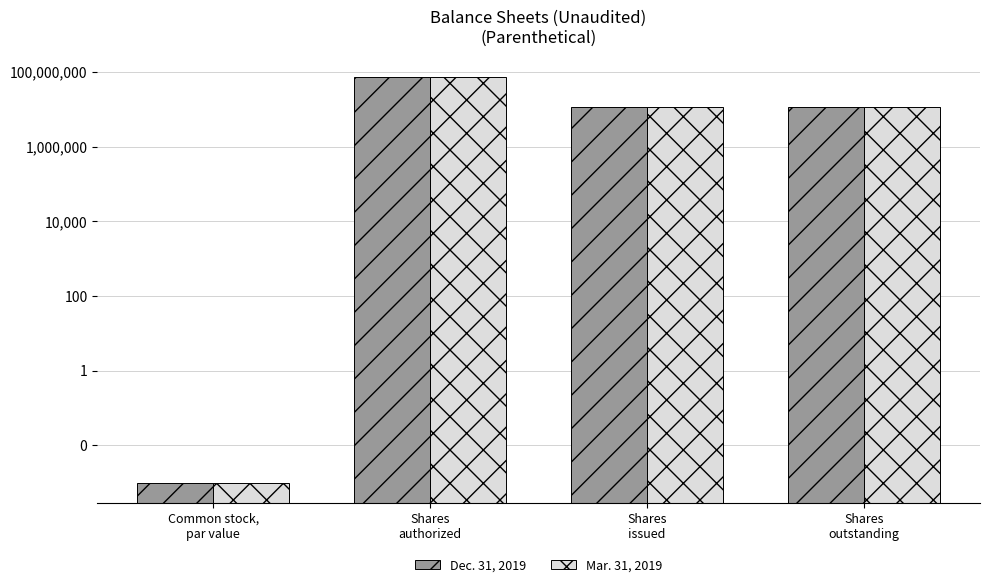

Which category has the lowest value in the Mar. 31, 2019 series?

Common stock,
par value